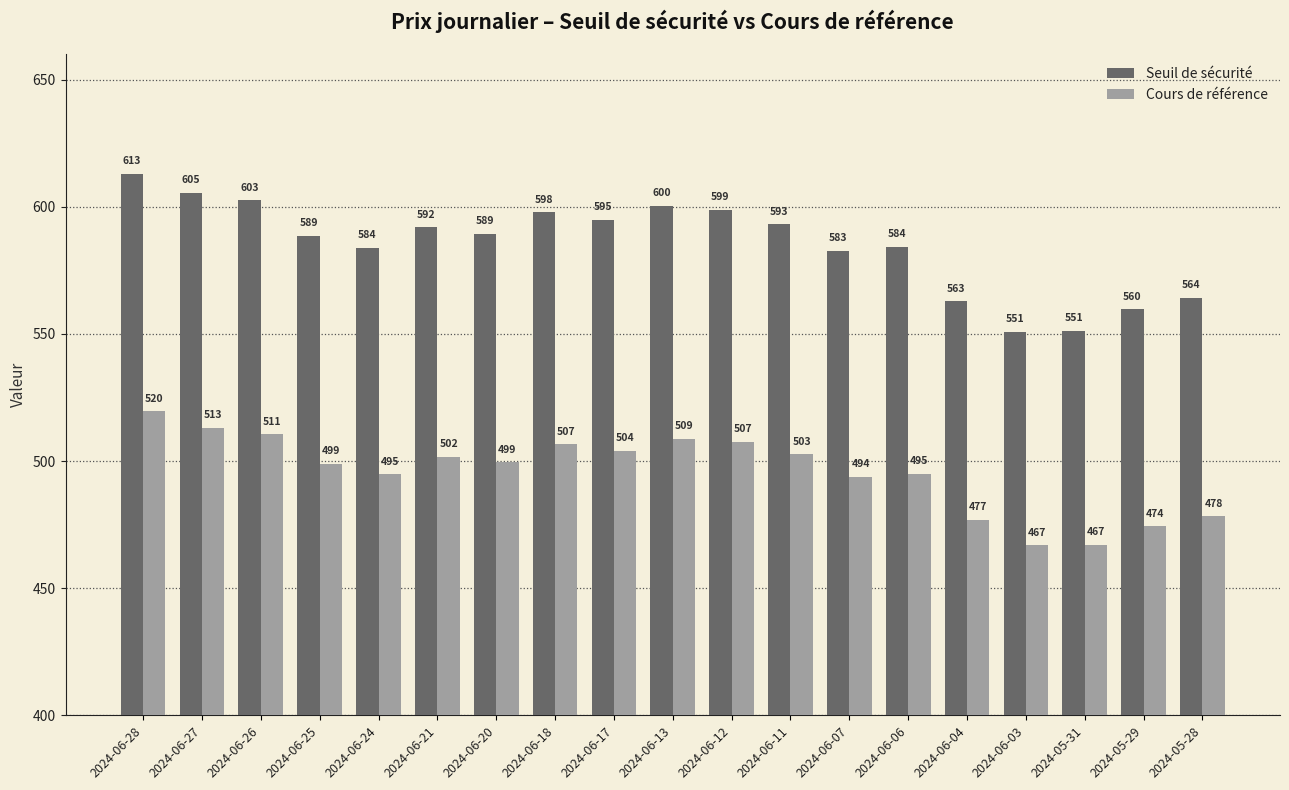

Rank the series by their average value, from highest to lowest.

Seuil de sécurité, Cours de référence